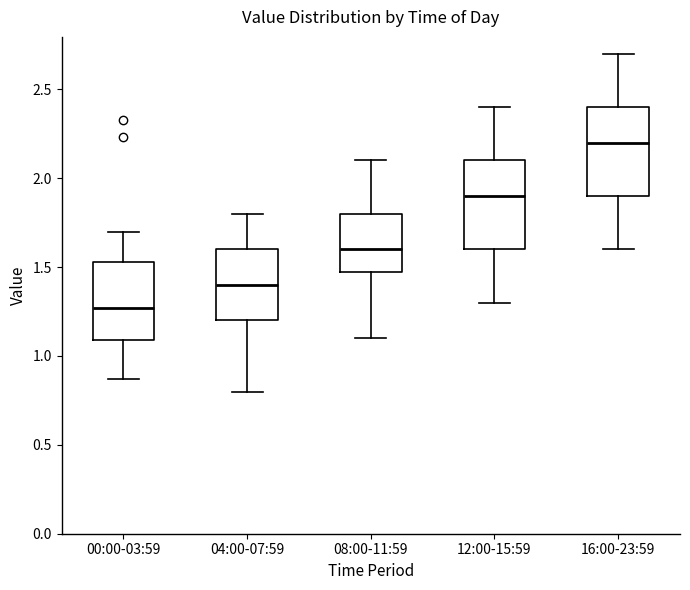

Where is the lower edge of the box for 00:00-03:59 on the y-axis? The values are not printed on the chart, so give them approximately, as read against the axis.

1.10